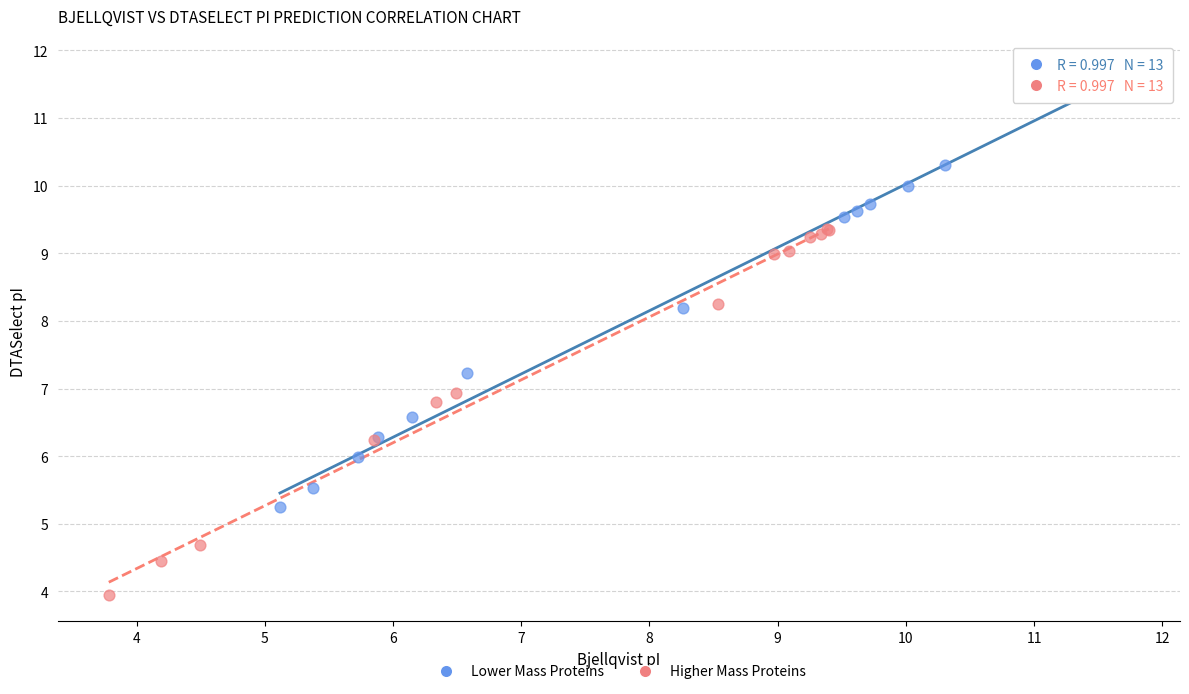

Which series contains the lowest Y value?

Higher Mass Proteins